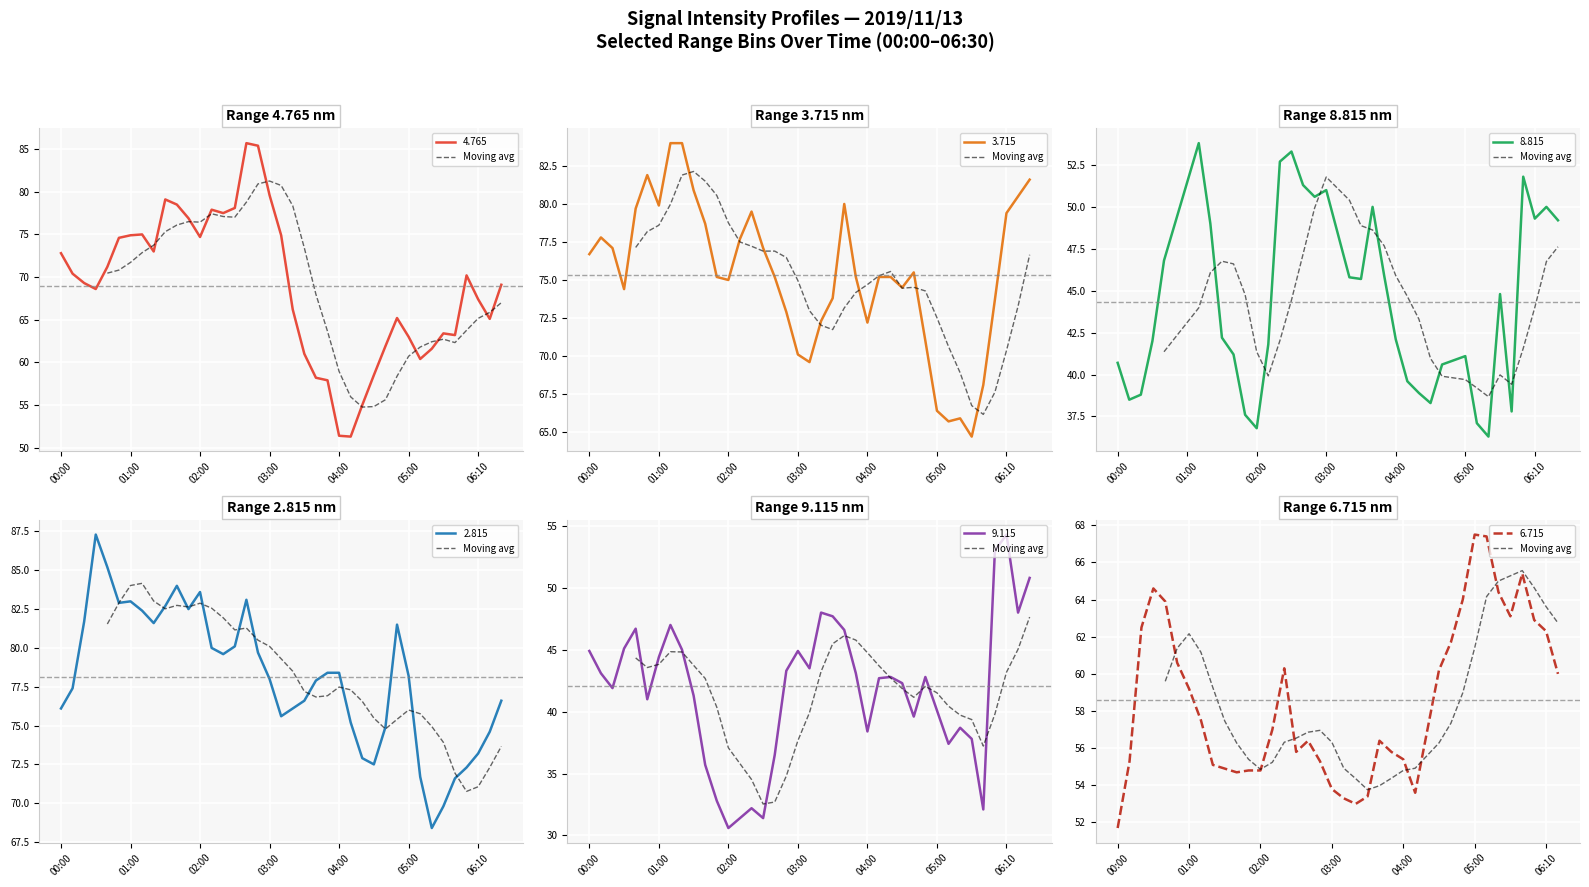

What is the maximum value for 4.765?

85.7